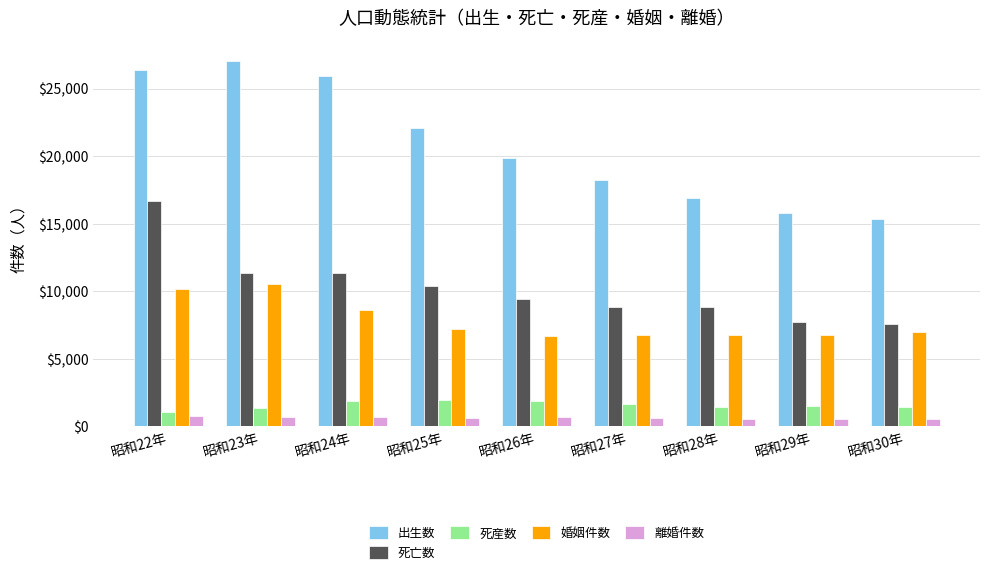

Rank the series at 昭和28年 from lowest to highest value.

離婚件数, 死産数, 婚姻件数, 死亡数, 出生数